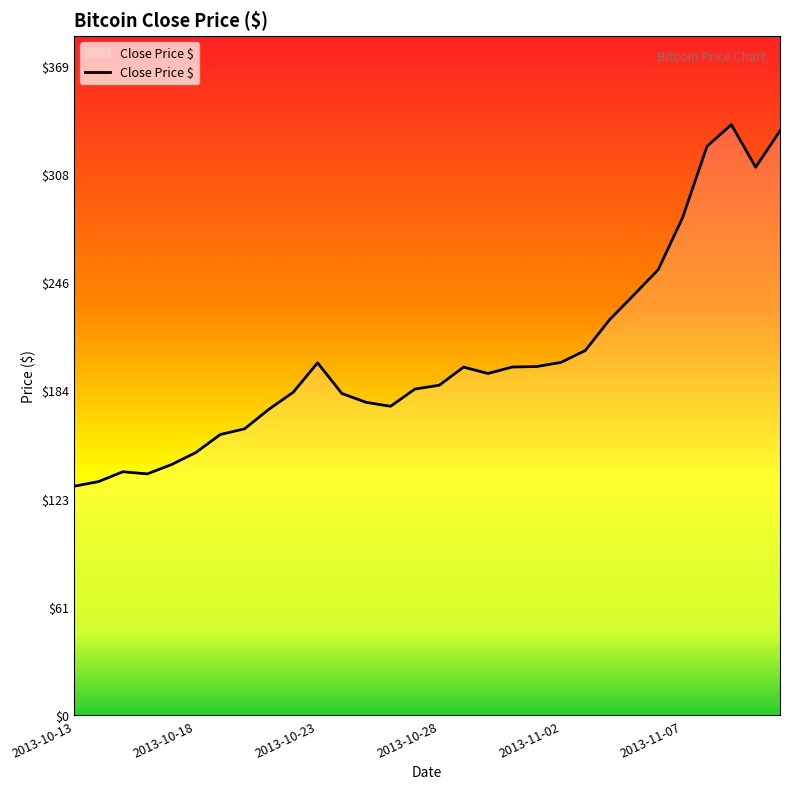

What is the maximum value shown in the chart?

336.1